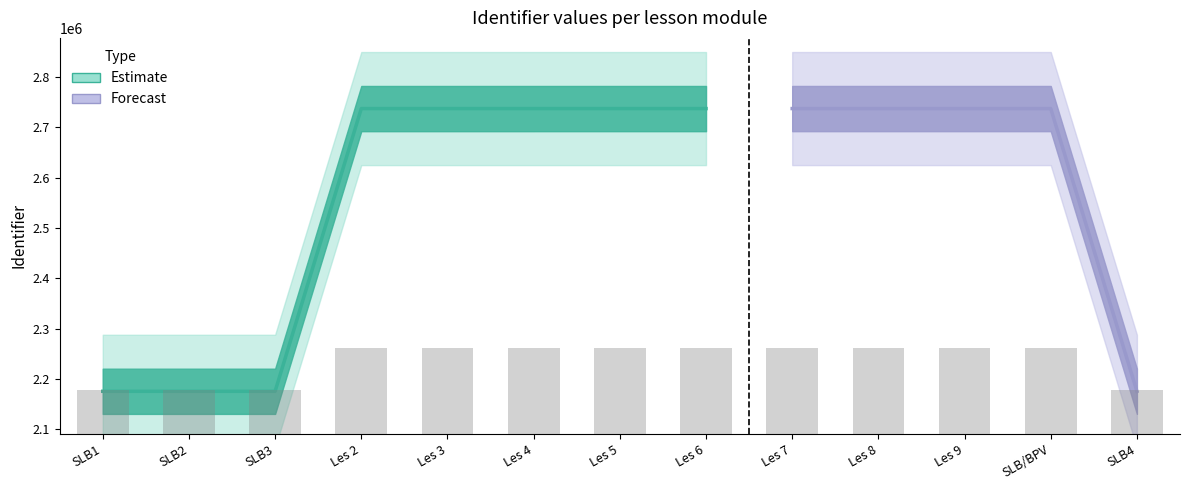

The chart shows a value of 2177220.4 at SLB2. True or false?

True